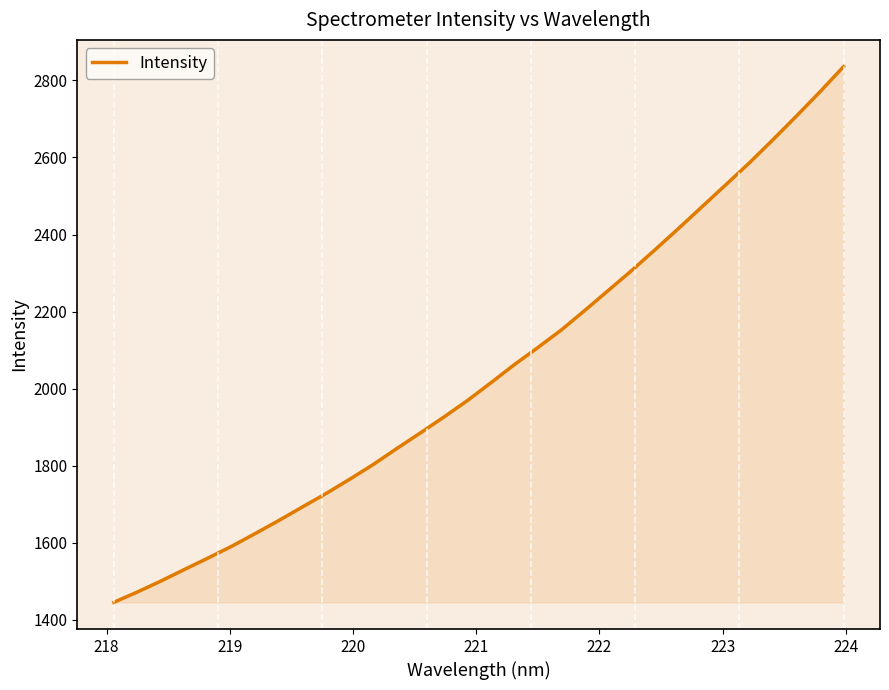

What is the greatest value displayed?

2835.4